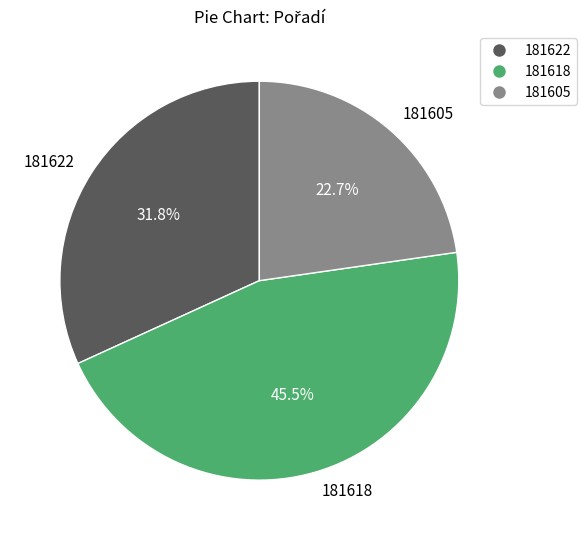

Count the number of slices in the pie.

3